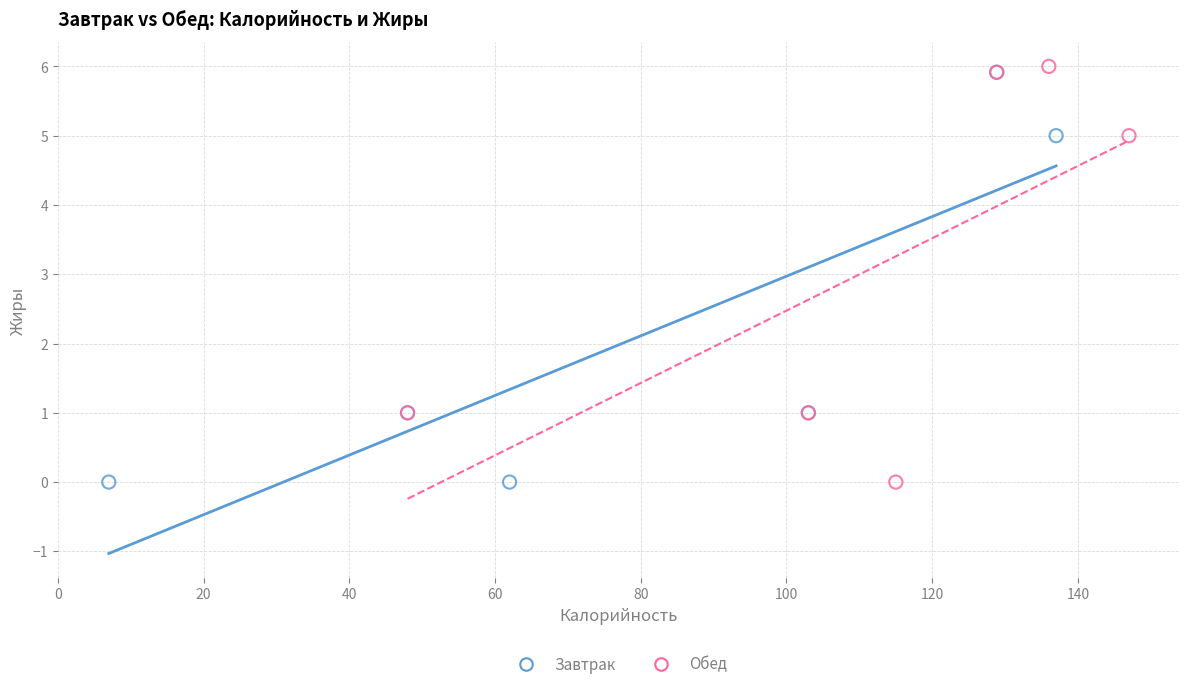

Which series reaches the maximum Y coordinate?

Обед